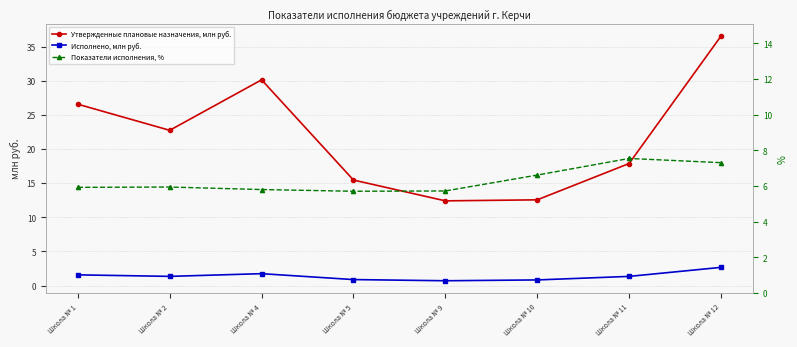

At which label is Утвержденные плановые назначения, млн руб. closest to 24?

Школа № 2